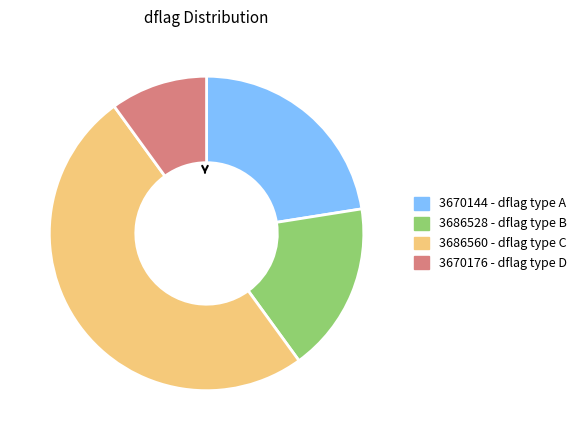

Which has a higher value, 3670144 - dflag type A or 3686560 - dflag type C?

3686560 - dflag type C